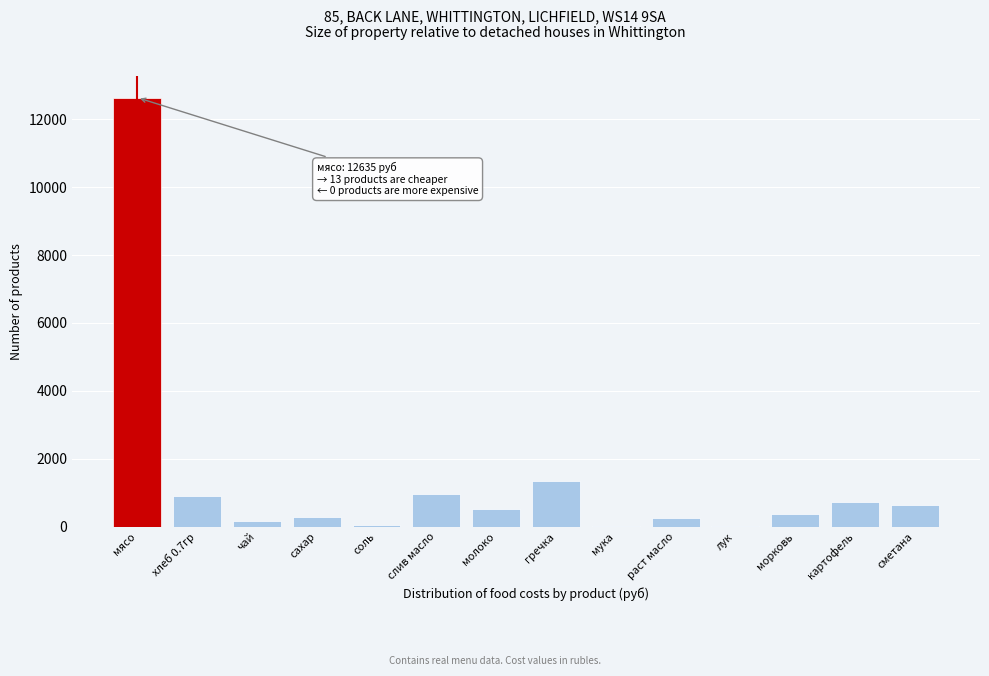

The chart shows a value of 1353.8 at гречка. True or false?

True